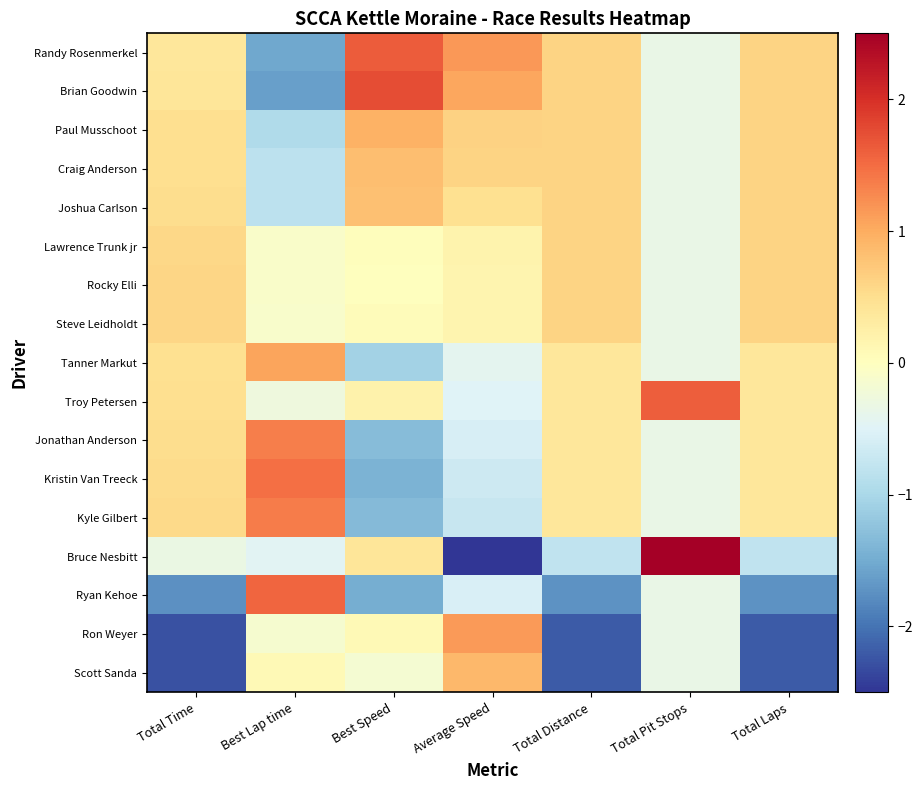

Reading left to right, what are all the values shown in this chart?

Randy Rosenmerkel: Total Time=0.4	Best Lap time=-1.5	Best Speed=1.6	Average Speed=1.2	Total Distance=0.6	Total Pit Stops=-0.3	Total Laps=0.6
Brian Goodwin: Total Time=0.4	Best Lap time=-1.6	Best Speed=1.7	Average Speed=1.0	Total Distance=0.6	Total Pit Stops=-0.3	Total Laps=0.6
Paul Musschoot: Total Time=0.5	Best Lap time=-0.9	Best Speed=0.9	Average Speed=0.6	Total Distance=0.6	Total Pit Stops=-0.3	Total Laps=0.6
Craig Anderson: Total Time=0.5	Best Lap time=-0.8	Best Speed=0.8	Average Speed=0.6	Total Distance=0.6	Total Pit Stops=-0.3	Total Laps=0.6
Joshua Carlson: Total Time=0.5	Best Lap time=-0.8	Best Speed=0.8	Average Speed=0.5	Total Distance=0.6	Total Pit Stops=-0.3	Total Laps=0.6
Lawrence Trunk jr: Total Time=0.6	Best Lap time=-0.1	Best Speed=0.0	Average Speed=0.2	Total Distance=0.6	Total Pit Stops=-0.3	Total Laps=0.6
Rocky Elli: Total Time=0.6	Best Lap time=-0.1	Best Speed=0.0	Average Speed=0.2	Total Distance=0.6	Total Pit Stops=-0.3	Total Laps=0.6
Steve Leidholdt: Total Time=0.6	Best Lap time=-0.1	Best Speed=0.0	Average Speed=0.2	Total Distance=0.6	Total Pit Stops=-0.3	Total Laps=0.6
Tanner Markut: Total Time=0.5	Best Lap time=1.1	Best Speed=-1.1	Average Speed=-0.4	Total Distance=0.4	Total Pit Stops=-0.3	Total Laps=0.4
Troy Petersen: Total Time=0.5	Best Lap time=-0.3	Best Speed=0.2	Average Speed=-0.5	Total Distance=0.4	Total Pit Stops=1.6	Total Laps=0.4
Jonathan Anderson: Total Time=0.5	Best Lap time=1.4	Best Speed=-1.3	Average Speed=-0.6	Total Distance=0.4	Total Pit Stops=-0.3	Total Laps=0.4
Kristin Van Treeck: Total Time=0.5	Best Lap time=1.5	Best Speed=-1.4	Average Speed=-0.7	Total Distance=0.4	Total Pit Stops=-0.3	Total Laps=0.4
Kyle Gilbert: Total Time=0.6	Best Lap time=1.4	Best Speed=-1.3	Average Speed=-0.7	Total Distance=0.4	Total Pit Stops=-0.3	Total Laps=0.4
Bruce Nesbitt: Total Time=-0.3	Best Lap time=-0.5	Best Speed=0.4	Average Speed=-3.1	Total Distance=-0.8	Total Pit Stops=3.6	Total Laps=-0.8
Ryan Kehoe: Total Time=-1.8	Best Lap time=1.5	Best Speed=-1.5	Average Speed=-0.6	Total Distance=-1.7	Total Pit Stops=-0.3	Total Laps=-1.7
Ron Weyer: Total Time=-2.3	Best Lap time=-0.2	Best Speed=0.1	Average Speed=1.1	Total Distance=-2.2	Total Pit Stops=-0.3	Total Laps=-2.2
Scott Sanda: Total Time=-2.3	Best Lap time=0.1	Best Speed=-0.2	Average Speed=0.9	Total Distance=-2.2	Total Pit Stops=-0.3	Total Laps=-2.2